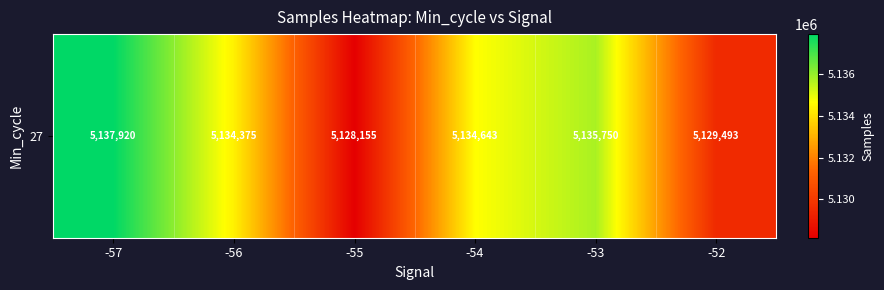

The chart shows a value of 3414722.3 at -56. True or false?

False